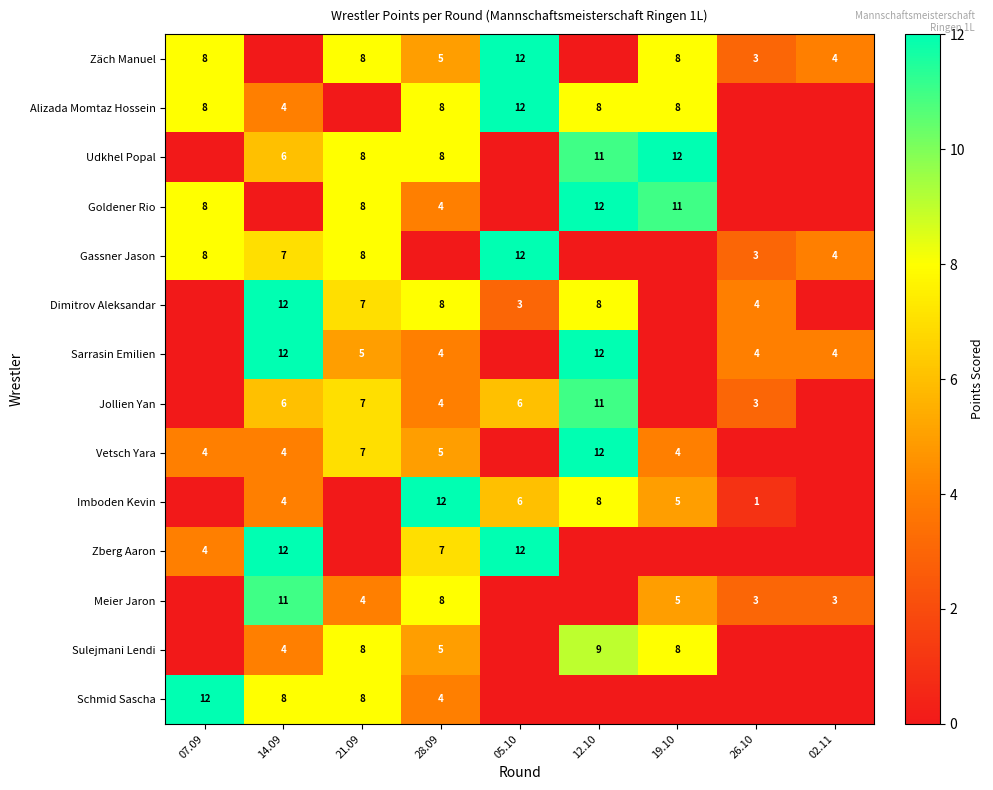

The value of Dimitrov Aleksandar at 14.09 is 16. True or false?

False